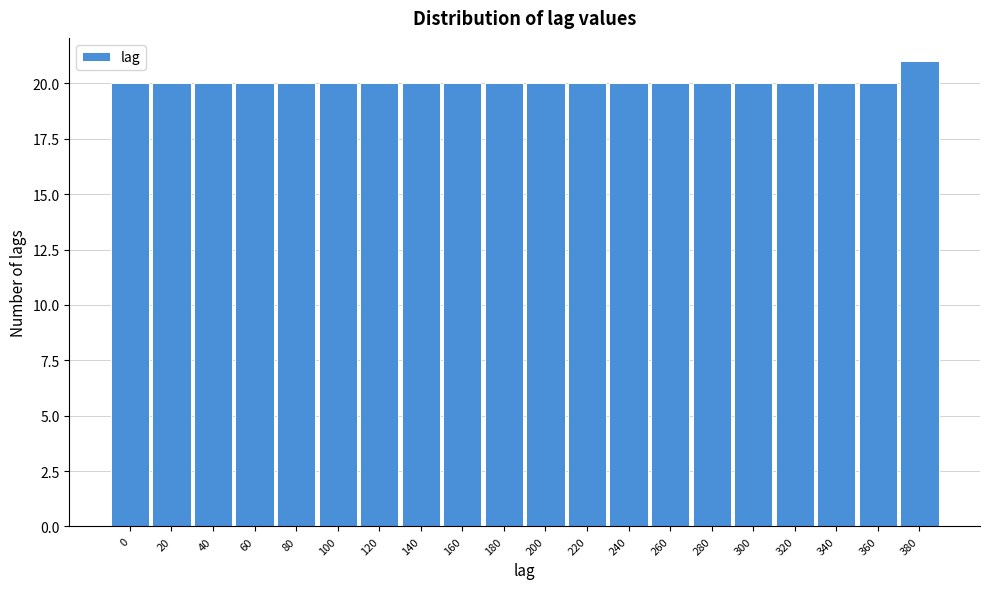

Reading left to right, extract all data points from this chart.

0=20	20=20	40=20	60=20	80=20	100=20	120=20	140=20	160=20	180=20	200=20	220=20	240=20	260=20	280=20	300=20	320=20	340=20	360=20	380=21